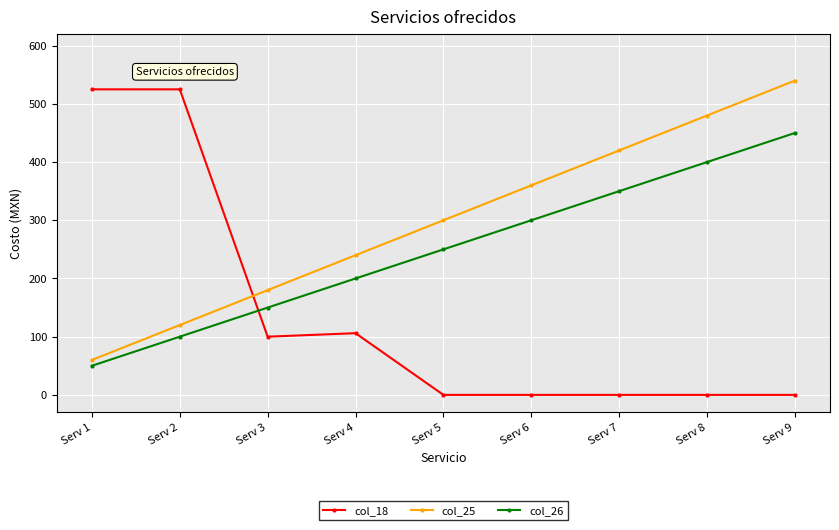

Does the chart have visible grid lines?

Yes